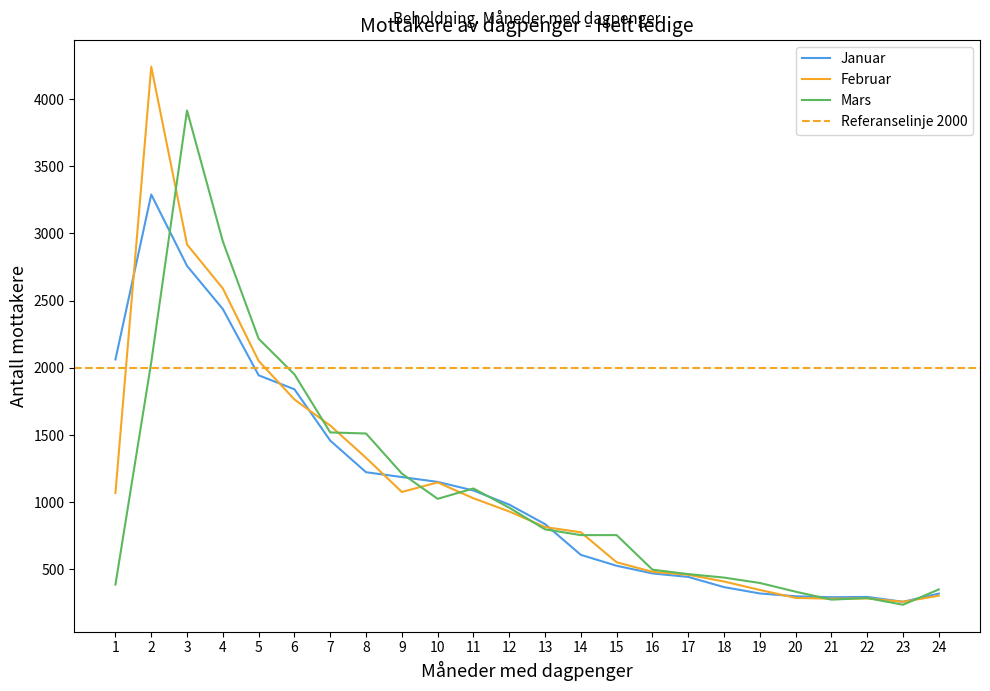

After their last crossing, which series has the higher values: Februar or Januar?

Januar